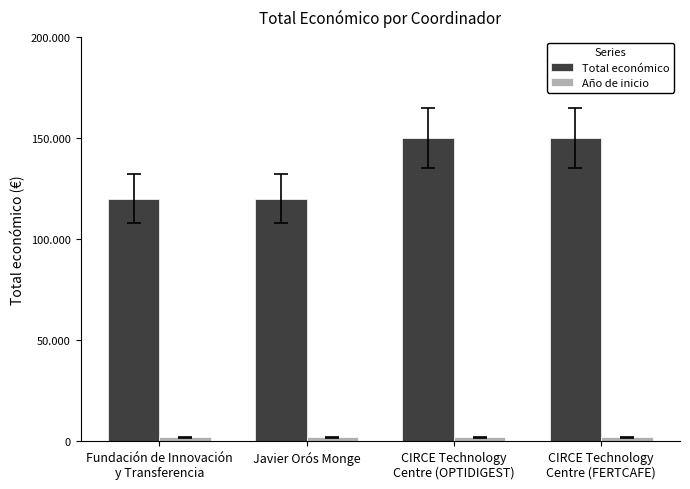

Reading right to left, transcribe all the data shown in this chart.

Total económico: 150000	150000	120000	120000
Año de inicio: 2023	2023	2023	2023